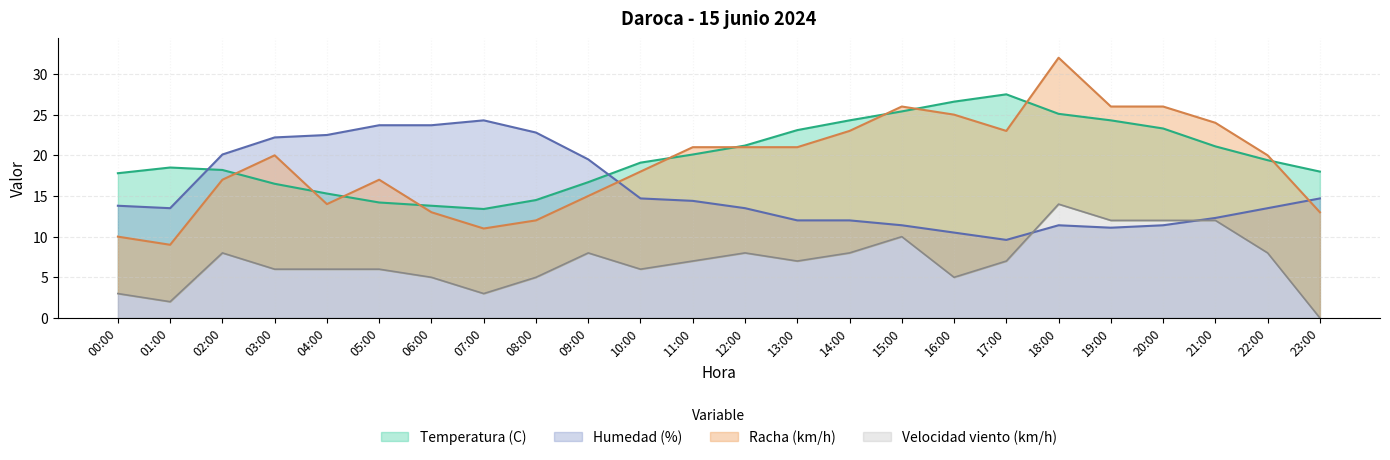

What position from the left is 19:00?

20